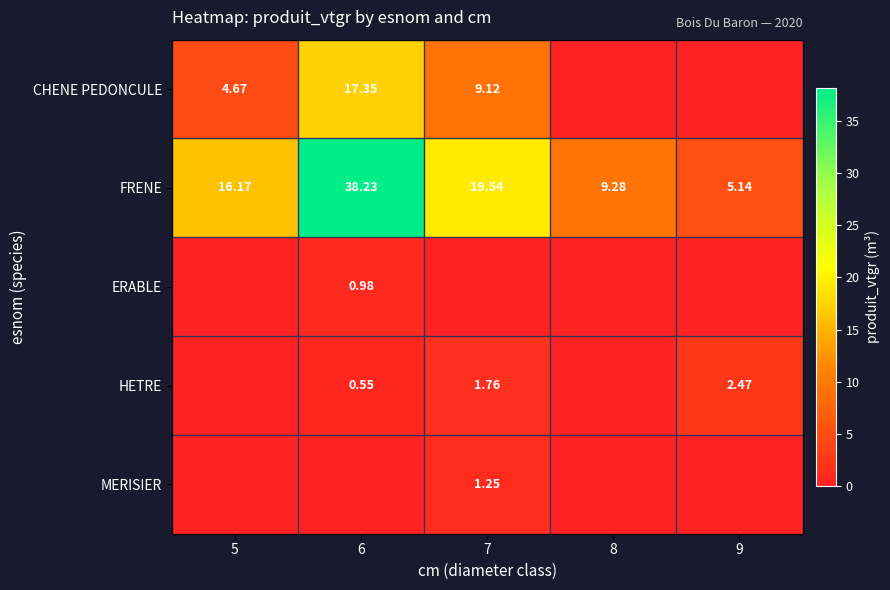

Where is ERABLE nearest to the value 0?

5